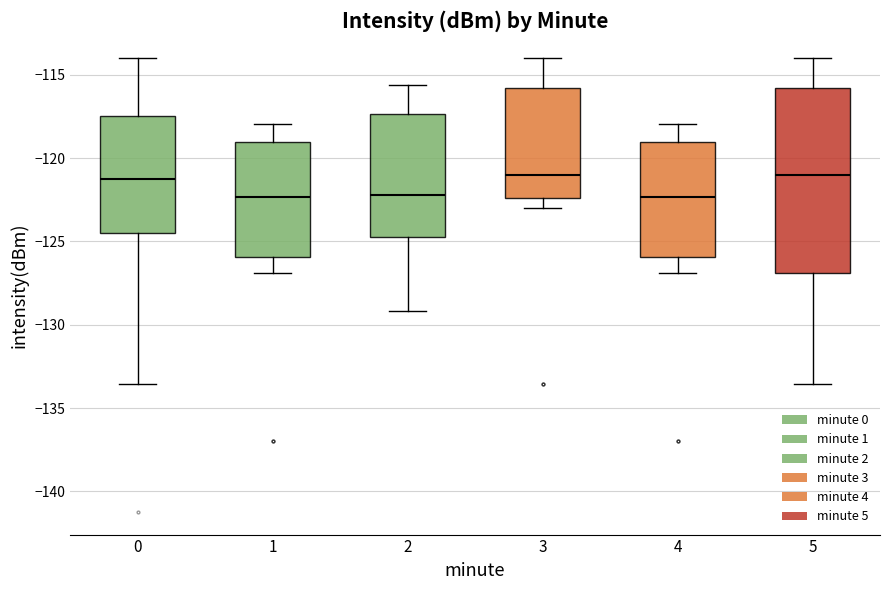

Where is the lower edge of the box at x = 0 on the y-axis? The values are not printed on the chart, so give them approximately, as read against the axis.

-124.5